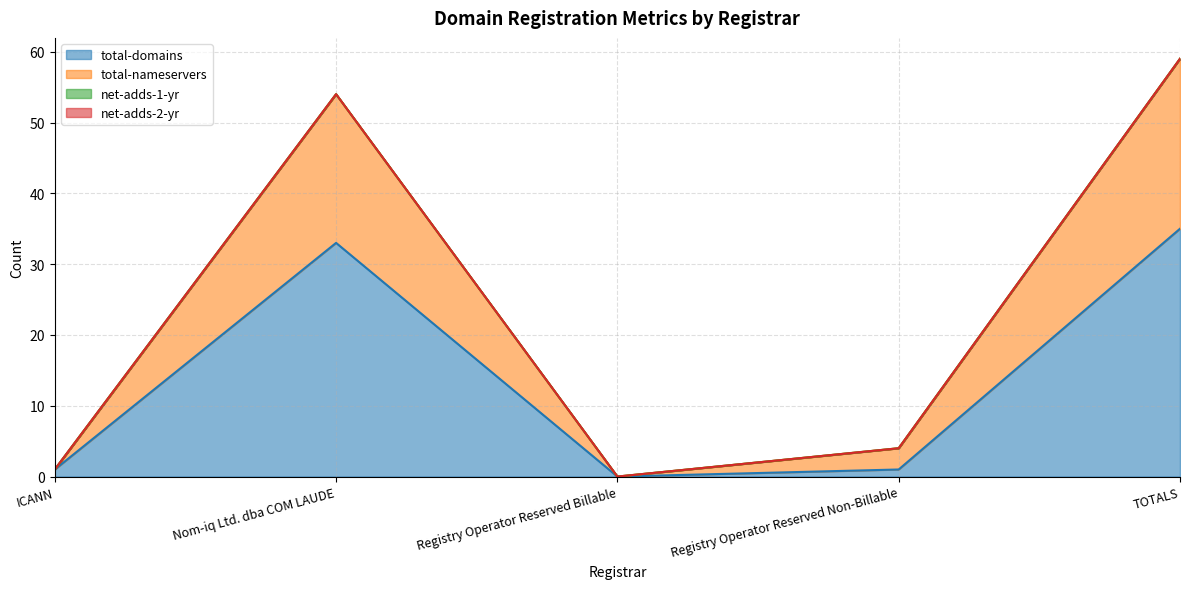

True or false: total-nameservers has more than 1 interior local peaks.

False